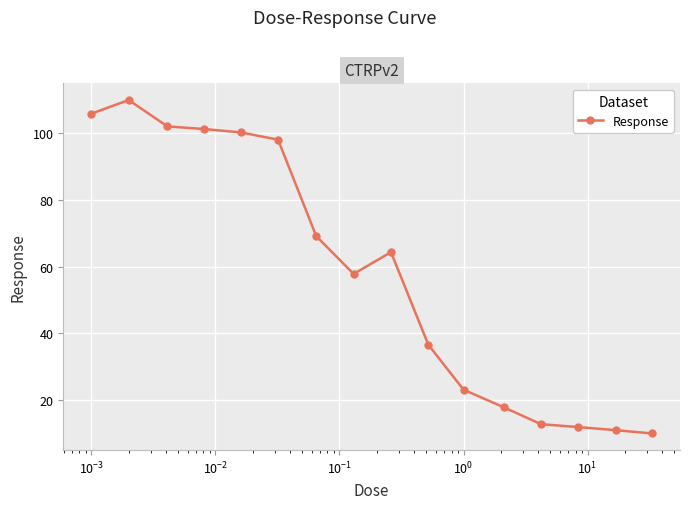

Does the chart display data point markers on the line(s)?

Yes